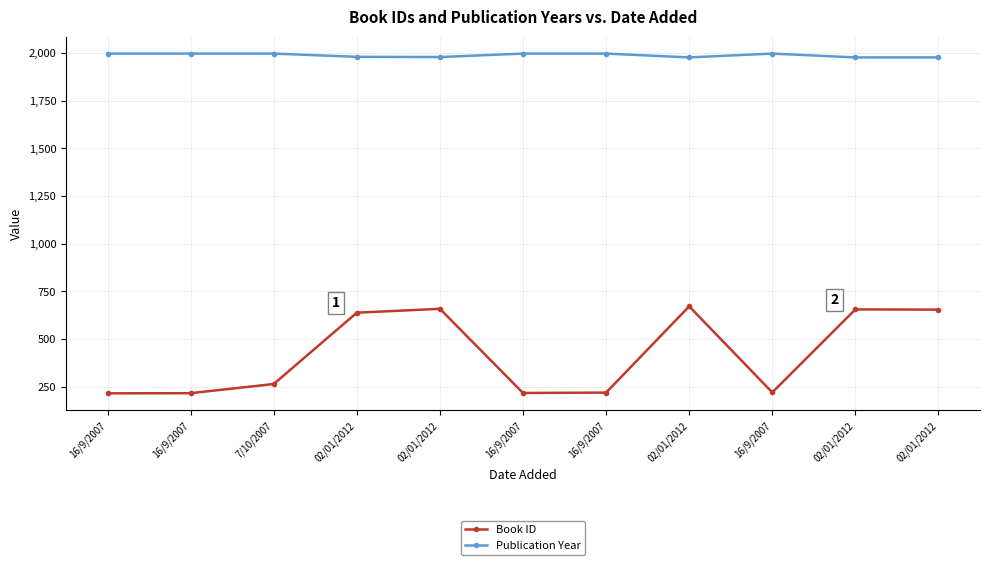

What are all the series names shown in the legend?

Book ID, Publication Year